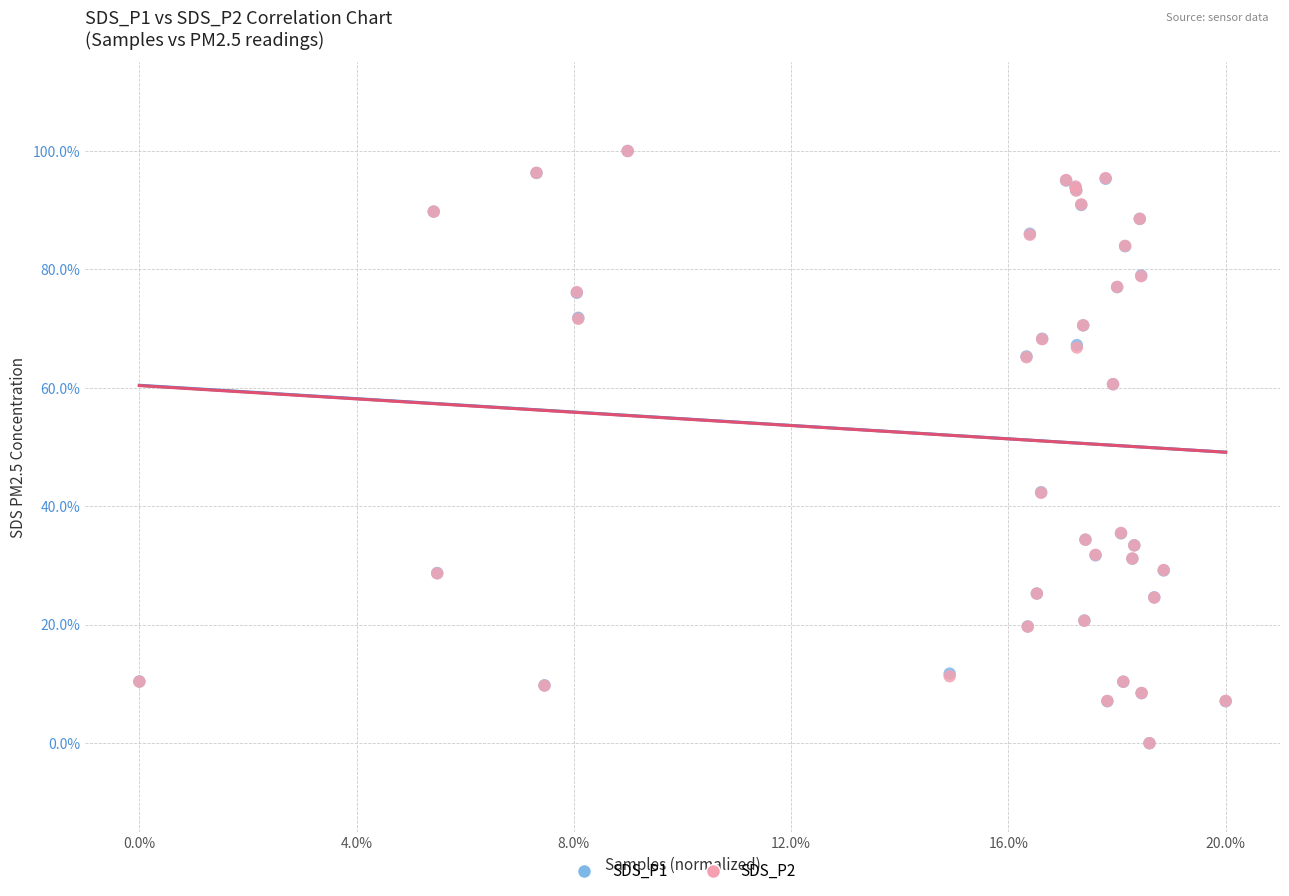

What are all the series names shown in the legend?

SDS_P1, SDS_P2